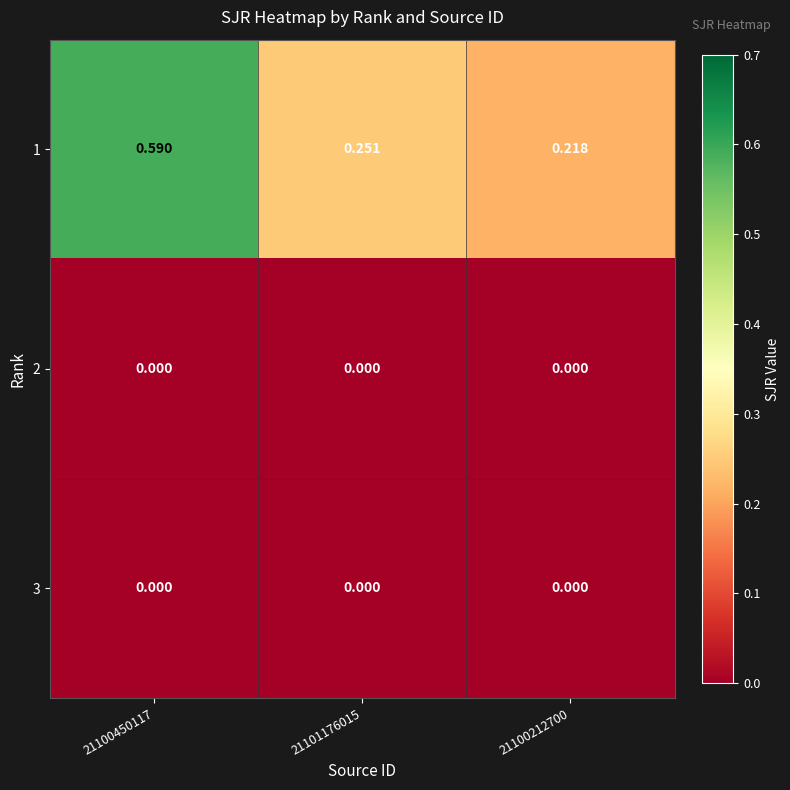

Is the value of 2 at 21100450117 greater than the value of 1 at 21101176015?

No